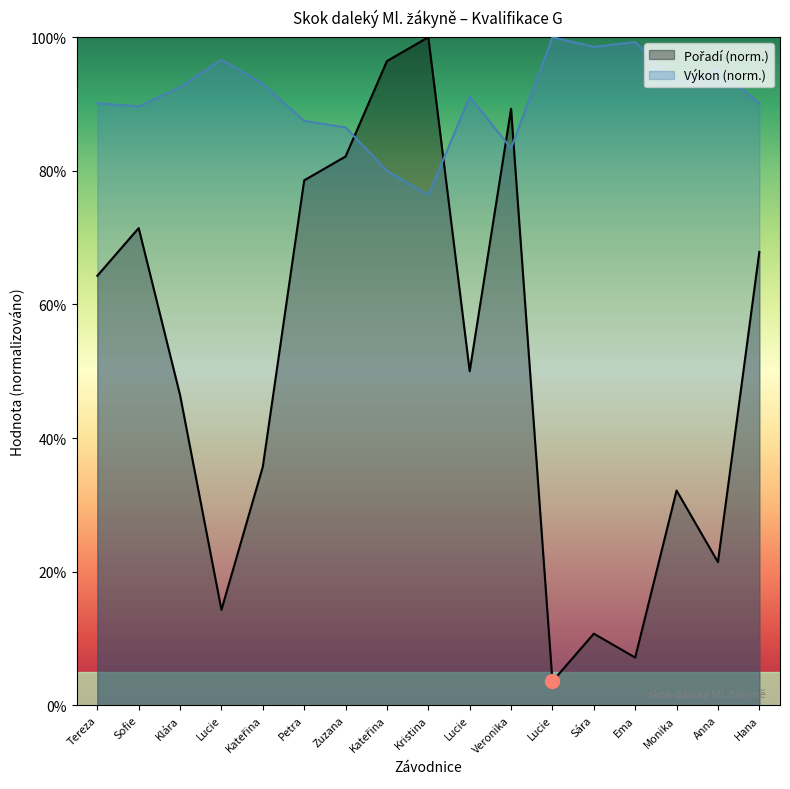

How many intersections are there between Pořadí and Výkon?

4